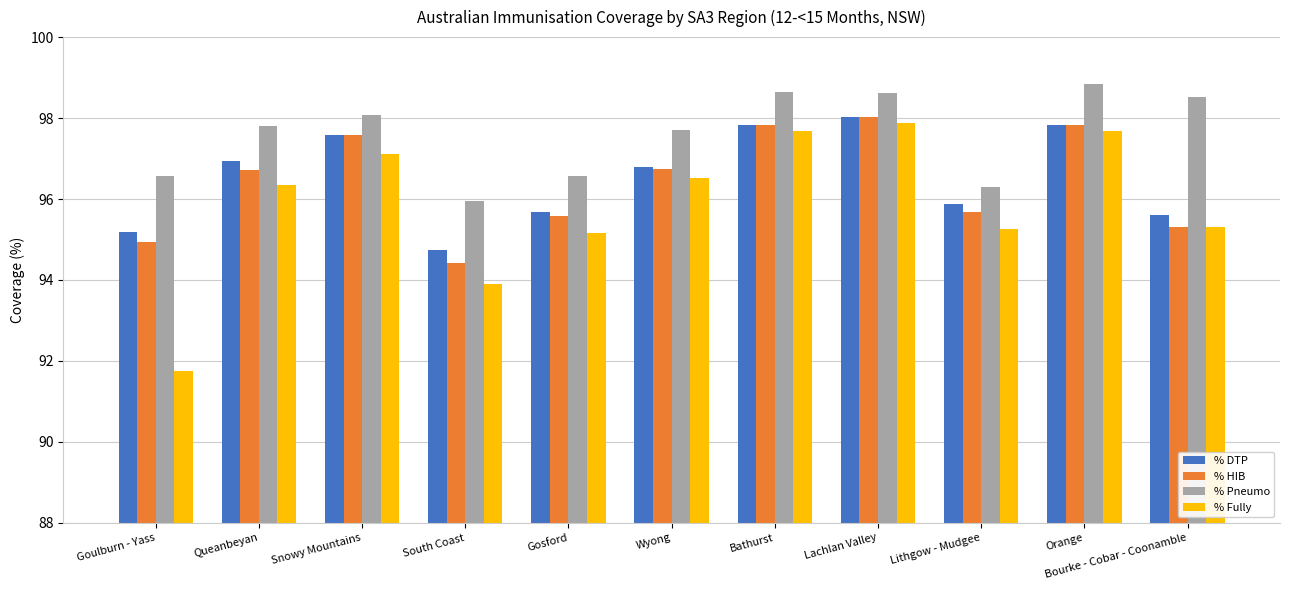

Between Snowy Mountains and Bathurst, which series saw the biggest shift?

% Fully